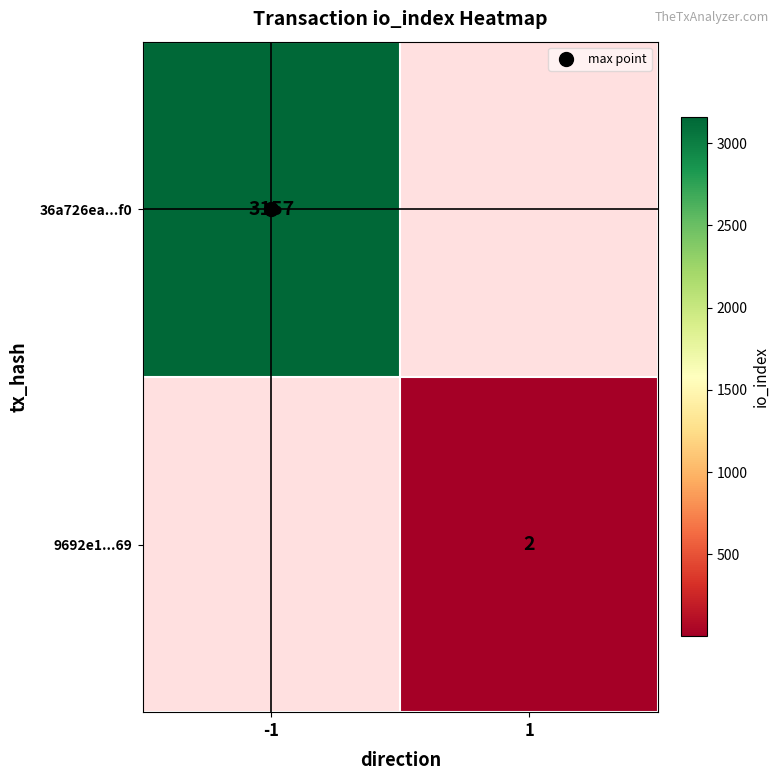

At how many categories does at least one series exceed 1240?

1